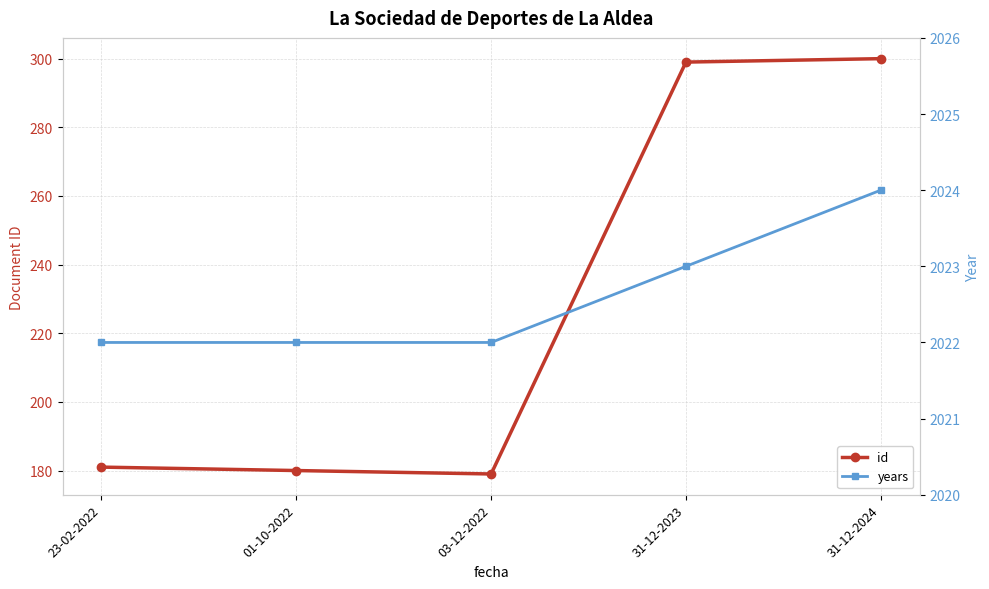

Between 01-10-2022 and 03-12-2022, which series saw the biggest shift?

id